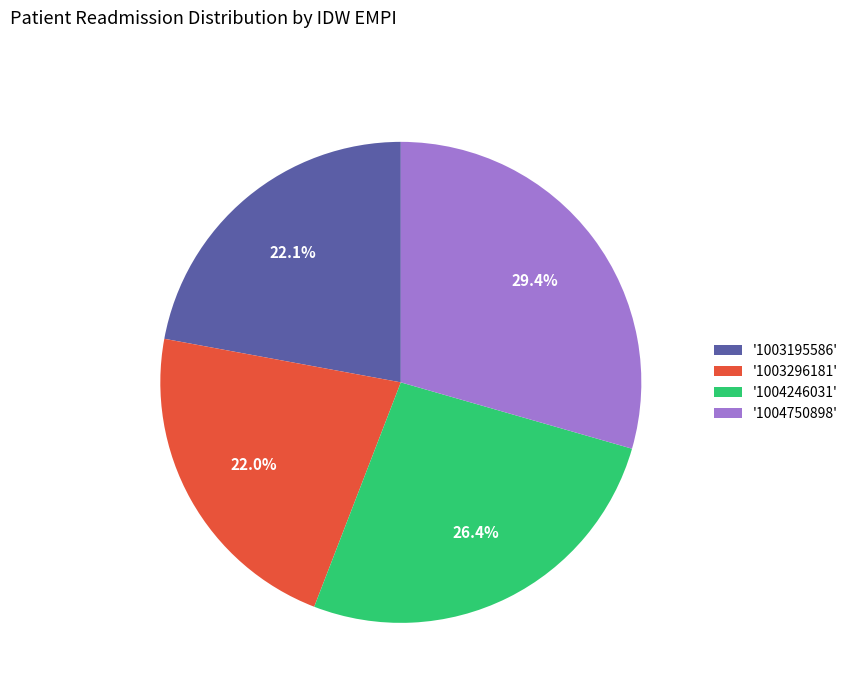

Count the number of slices in the pie.

4